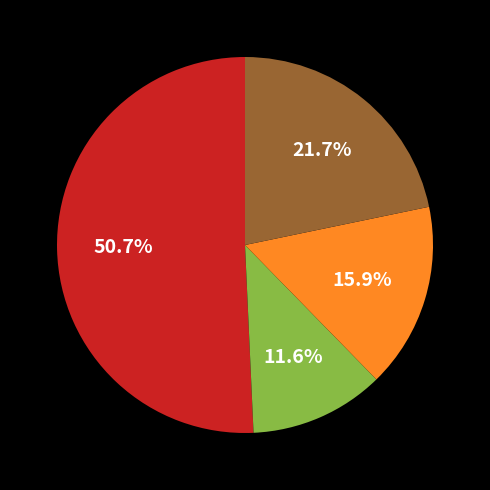

Does any single category account for the majority?

Yes